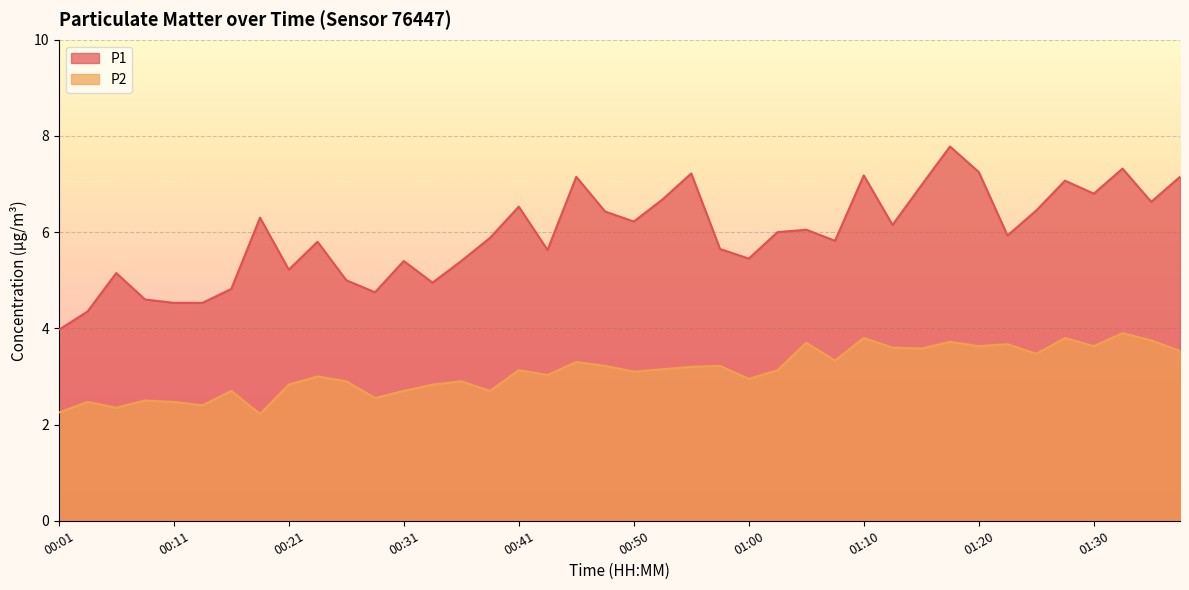

What position from the left is 01:20?

33